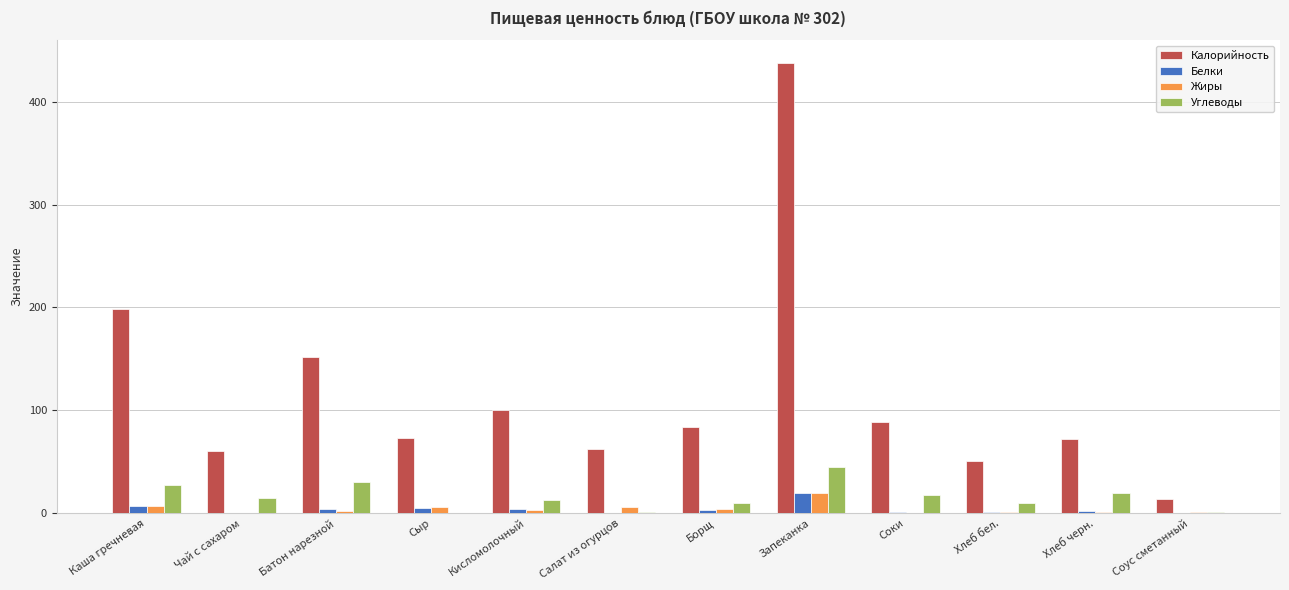

Are the bars grouped side by side (vs. stacked)?

Yes